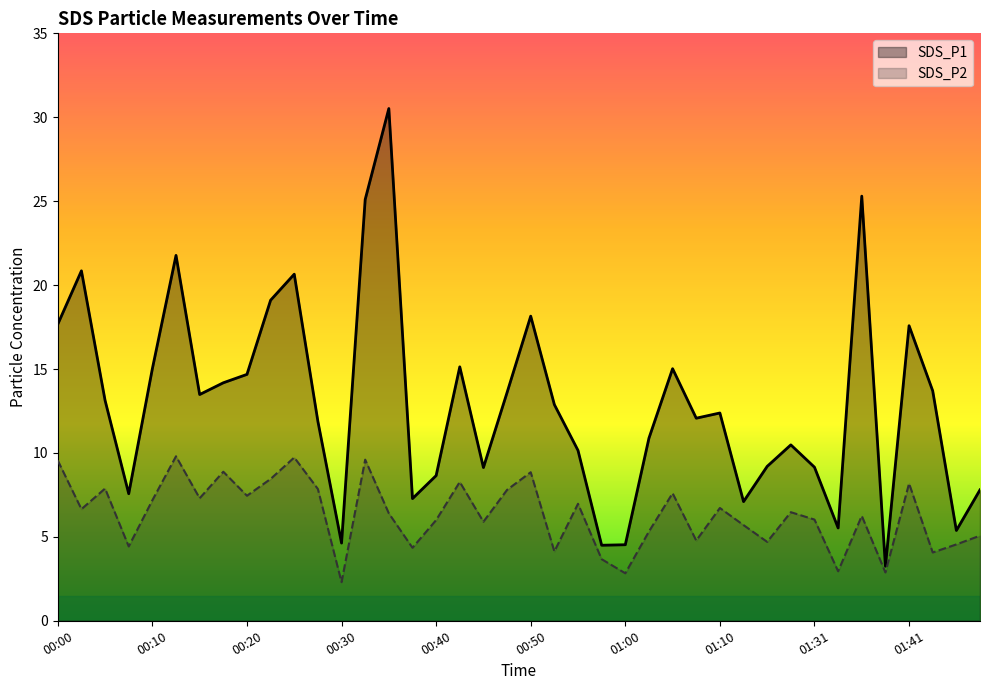

What value does the SDS_P2 series have at 21?

4.1